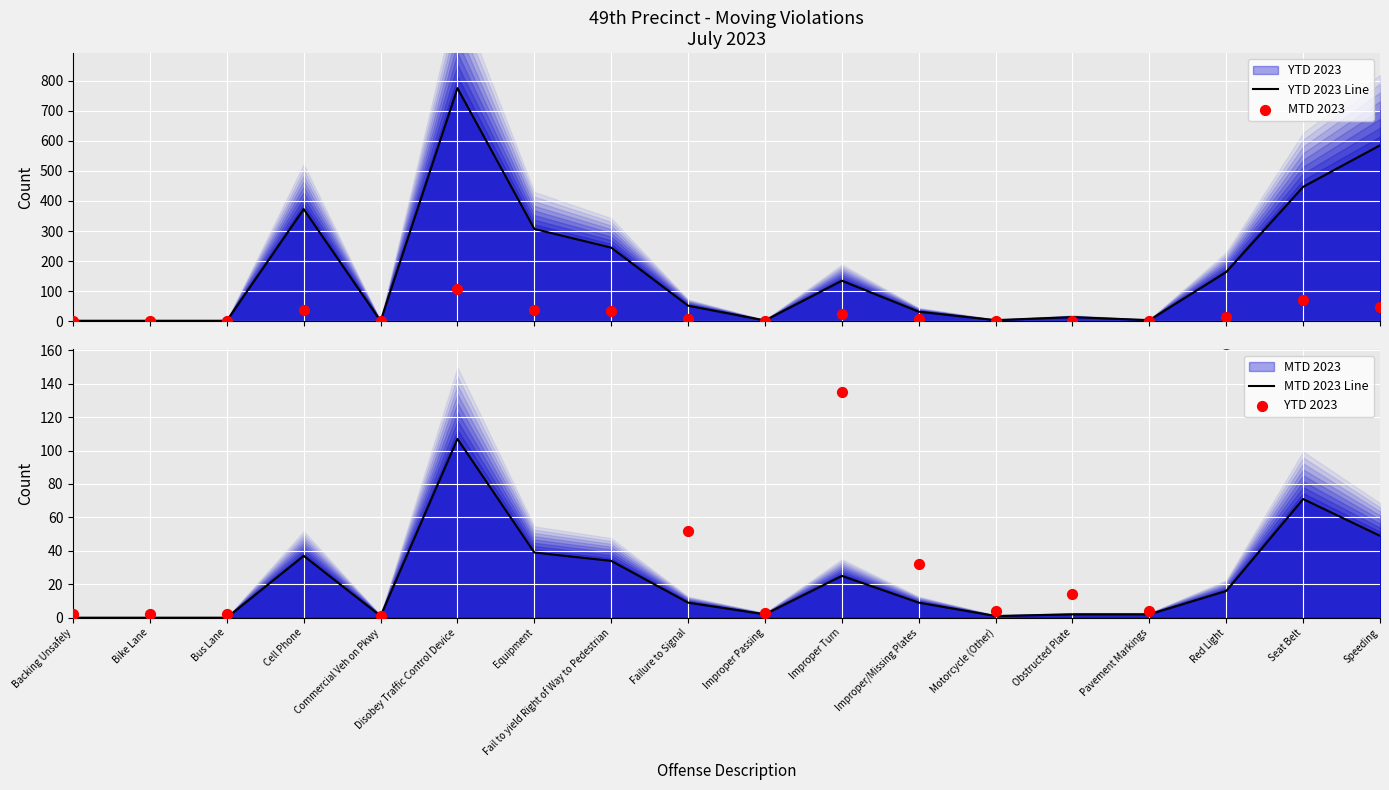

Which series reaches the minimum Y coordinate?

MTD 2023